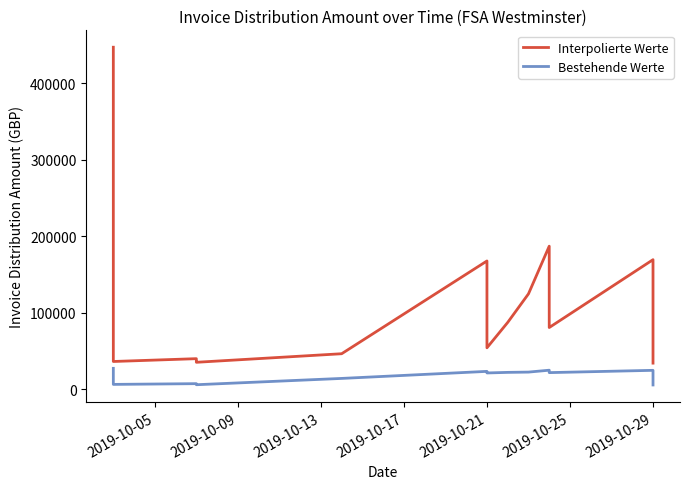

At how many categories does at least one series exceed 250266?

1